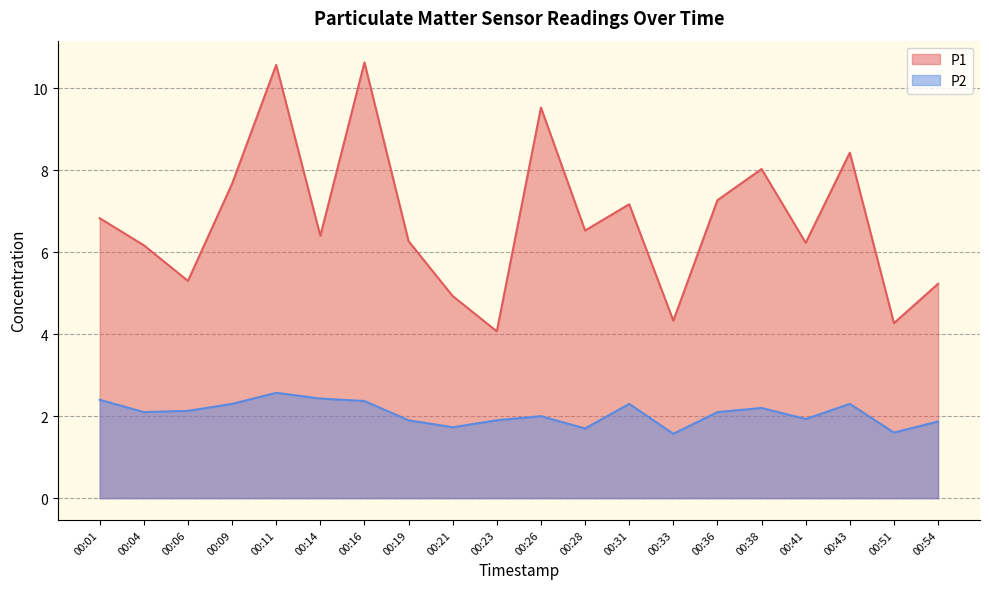

Rank the series by their average value, from highest to lowest.

P1, P2